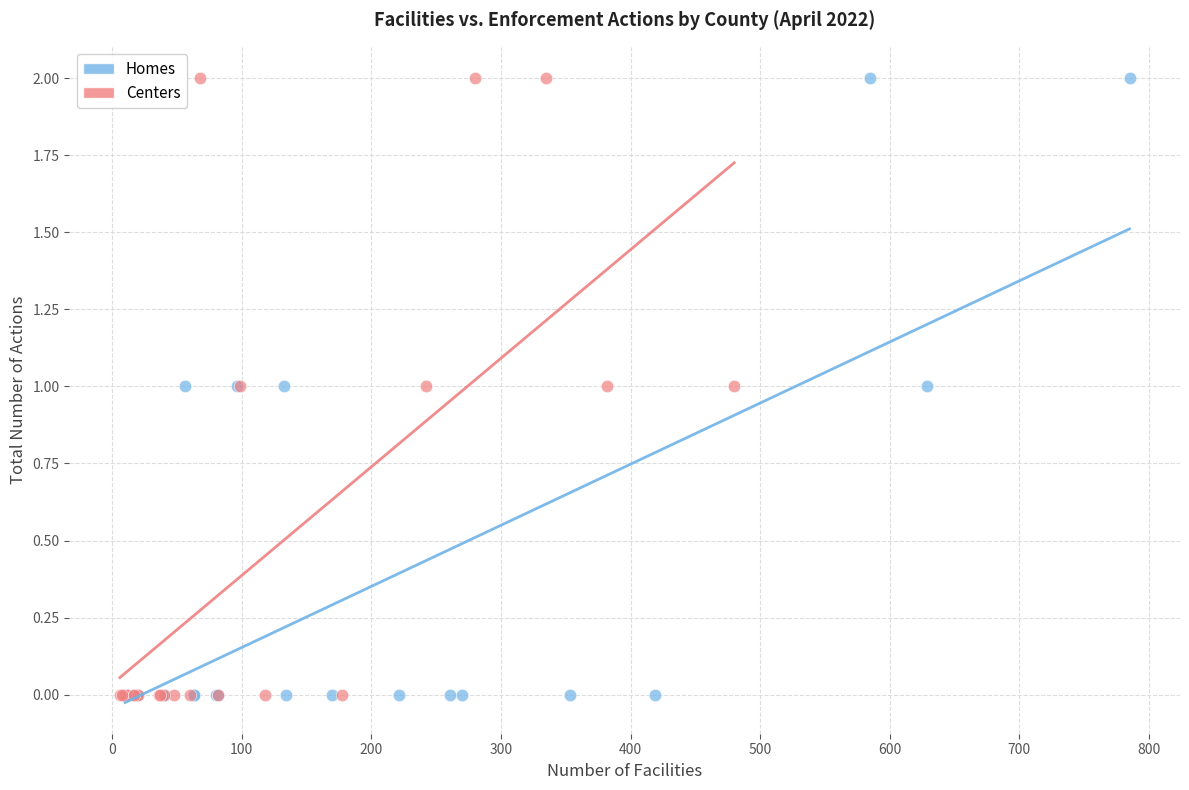

What are all the series names shown in the legend?

Homes, Centers